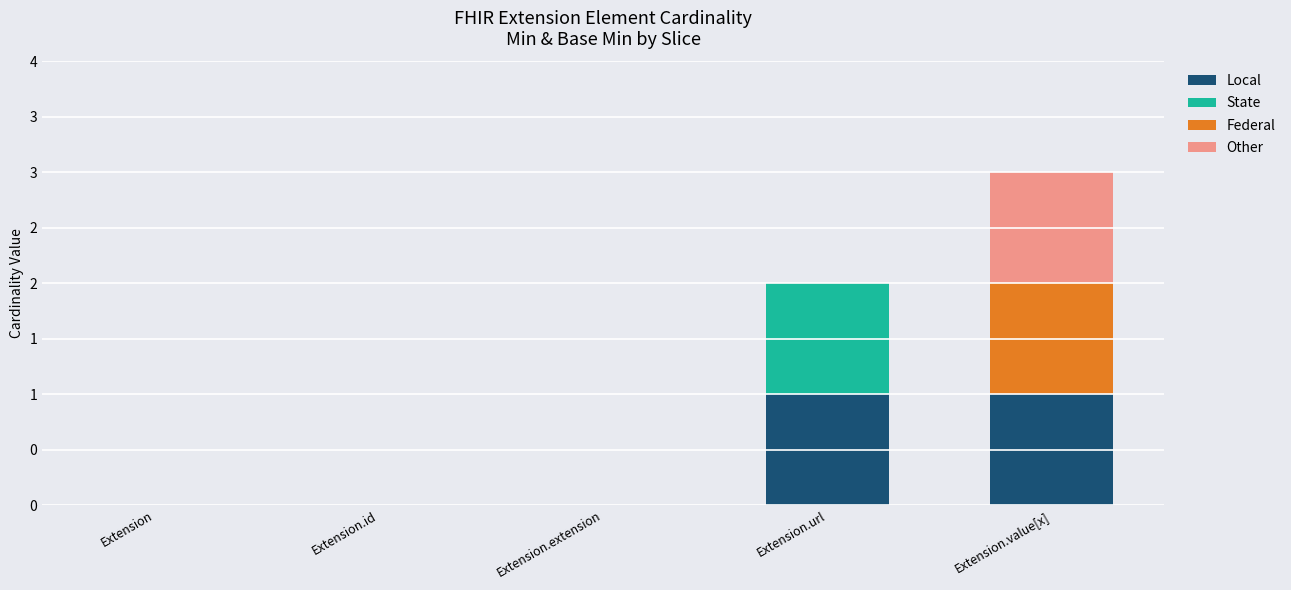

What are all the series names shown in the legend?

Local, State, Federal, Other